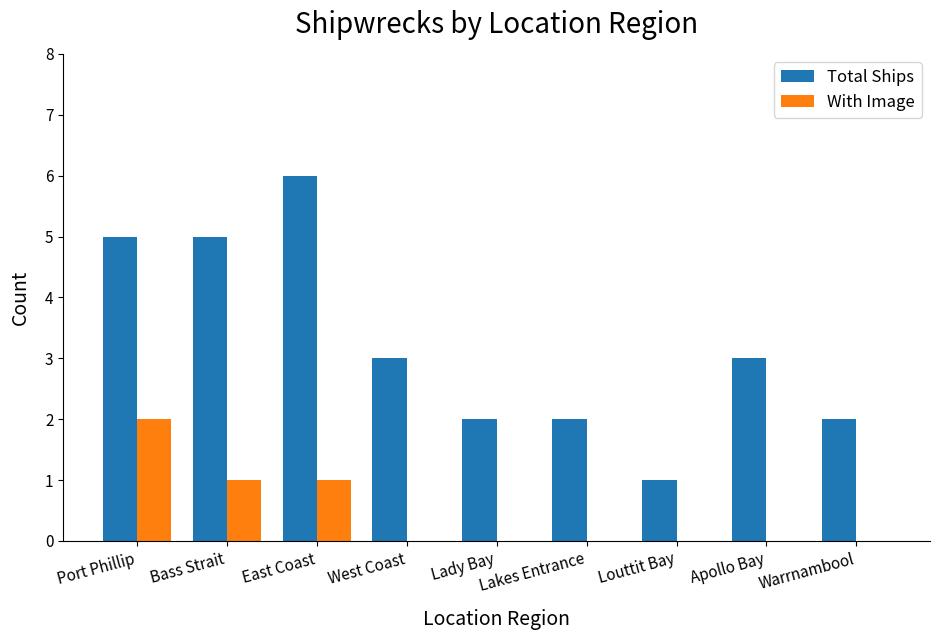

What is the sum of all Total Ships values?

29